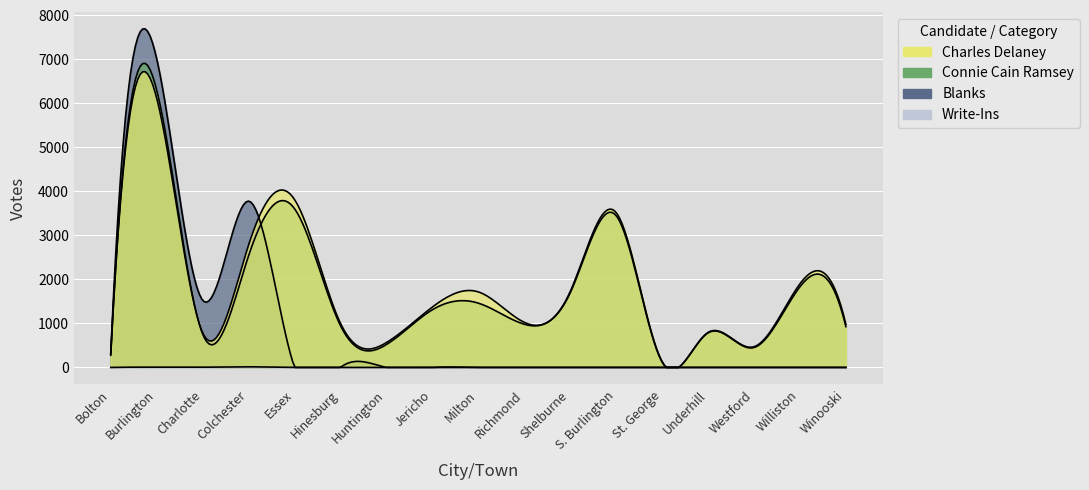

What position from the left is Charlotte?

3